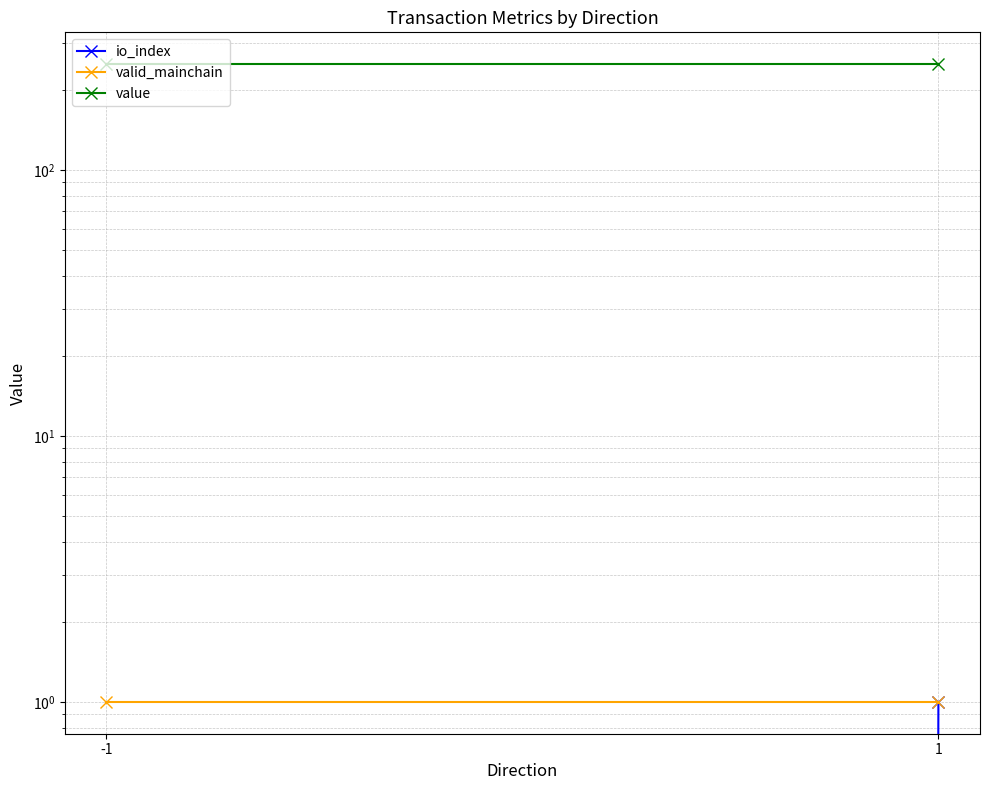

Is the value of valid_mainchain at -1 greater than the value of io_index at -1?

Yes